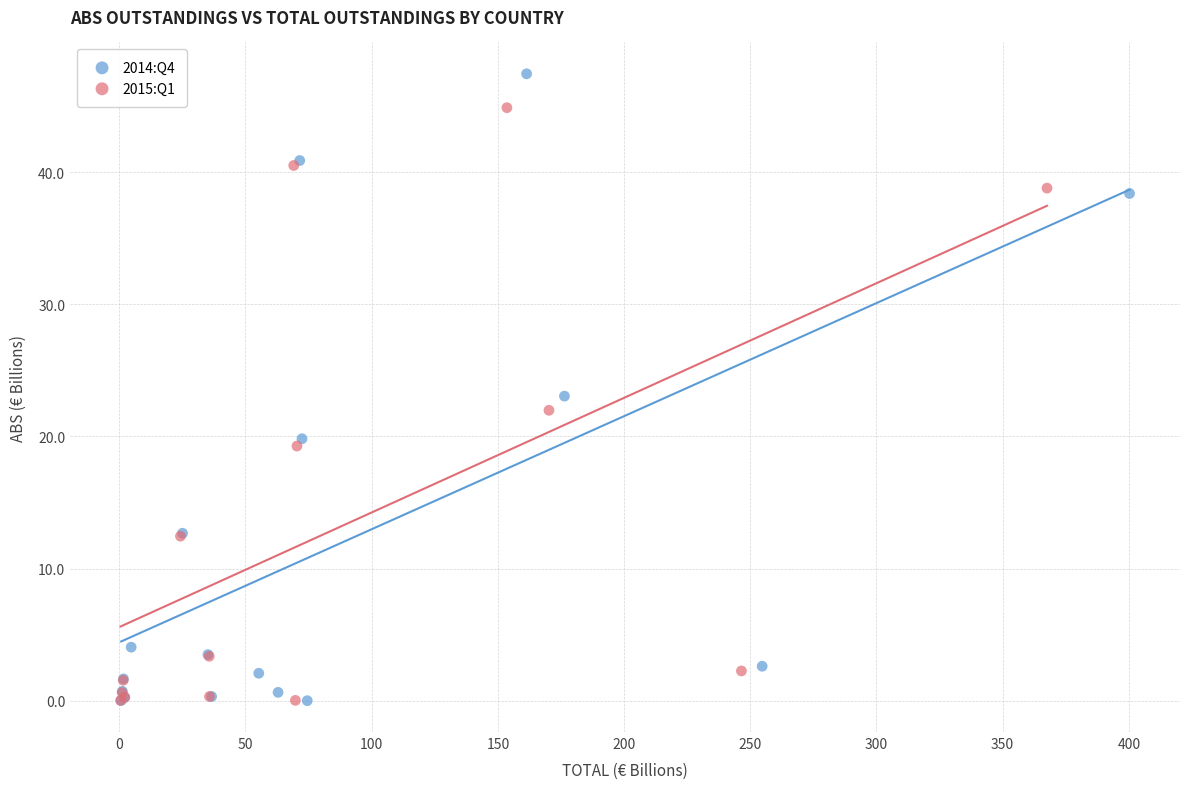

Which series contains the highest Y value?

2014:Q4